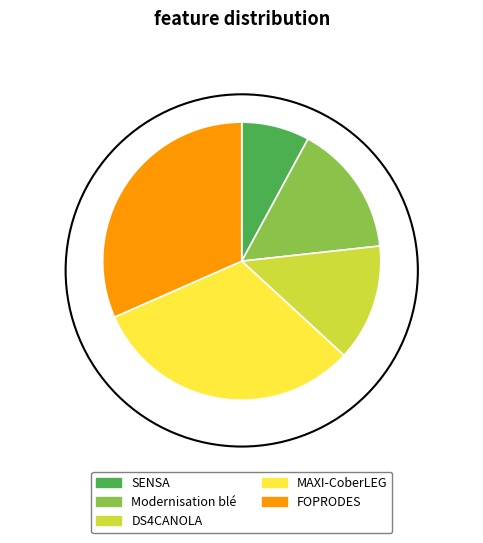

How many segments does this pie chart have?

5